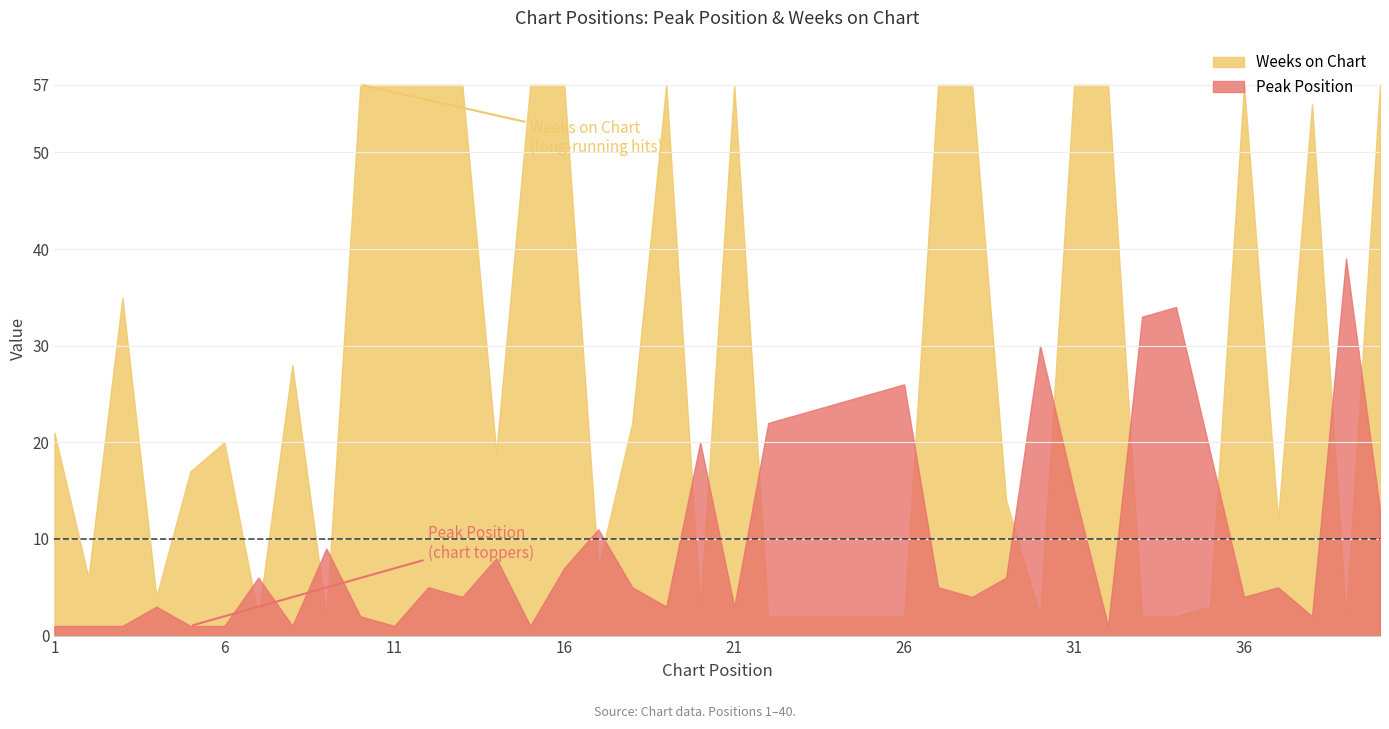

Where is the first local minimum for Peak Position?

8